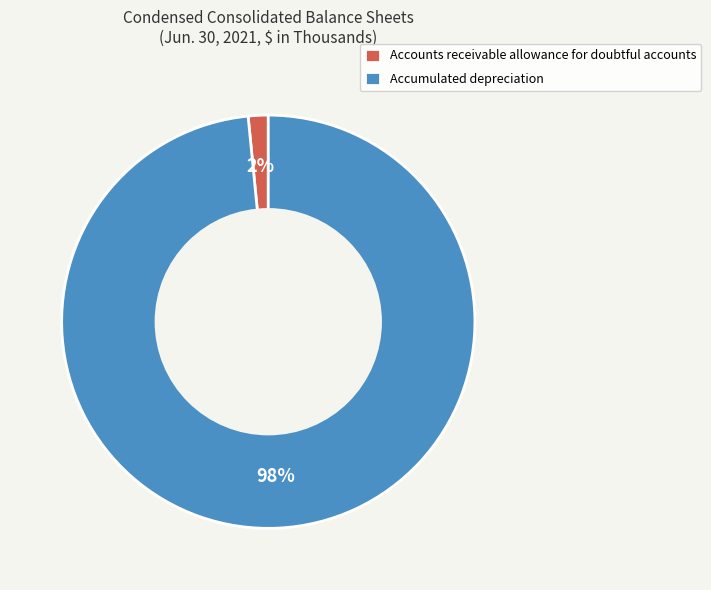

What is the smallest slice in the pie chart?

Accounts receivable allowance for doubtful accounts